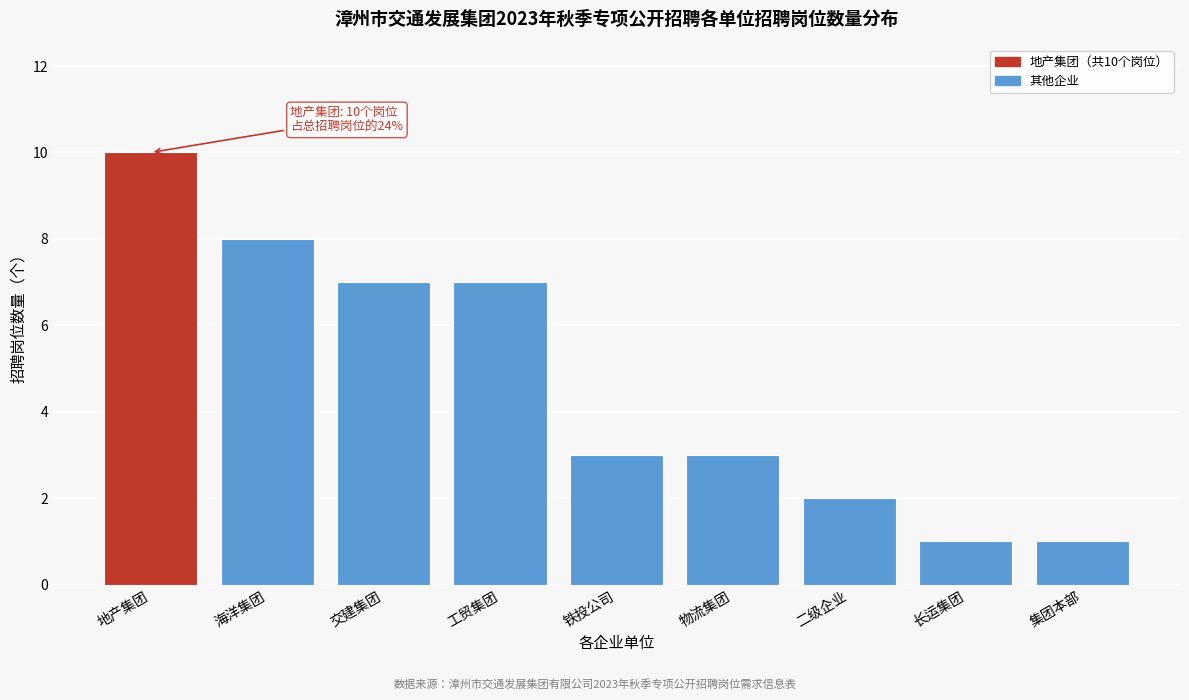

Reading left to right, transcribe all the data shown in this chart.

地产集团=10	海洋集团=8	交建集团=7	工贸集团=7	铁投公司=3	物流集团=3	二级企业=2	长运集团=1	集团本部=1